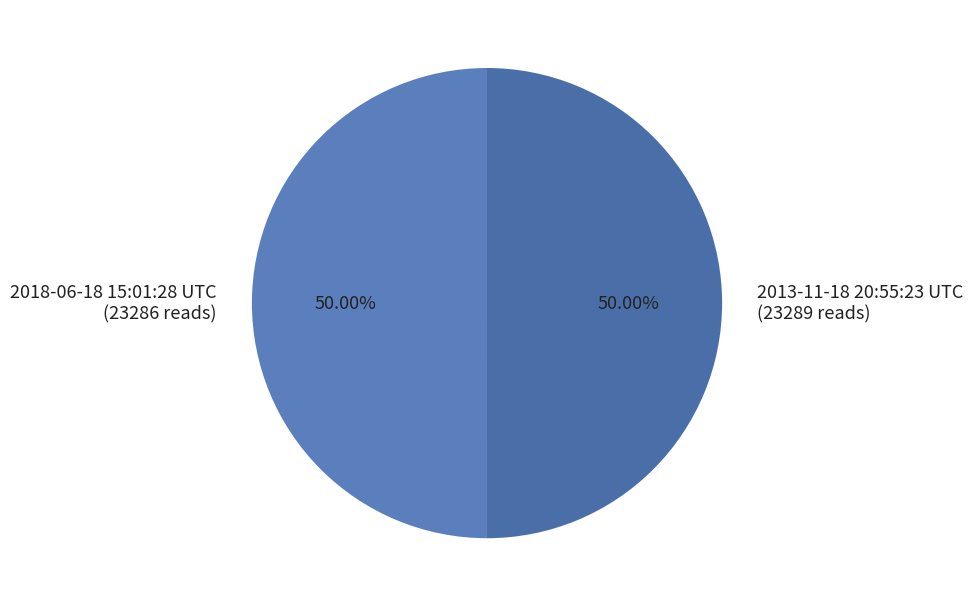

To the nearest percent, what is the combined percentage of 2018-06-18 15:01:28 UTC and 2013-11-18 20:55:23 UTC?

100%